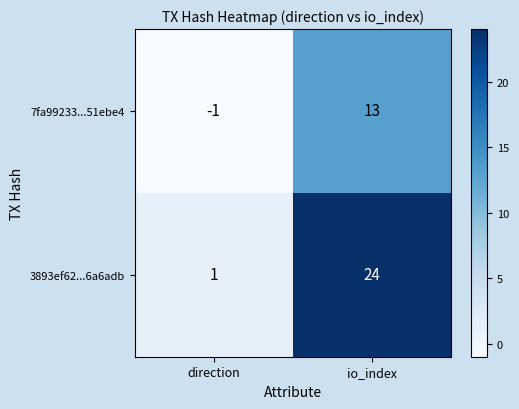

What is the spread (max minus min) of values at io_index?

11